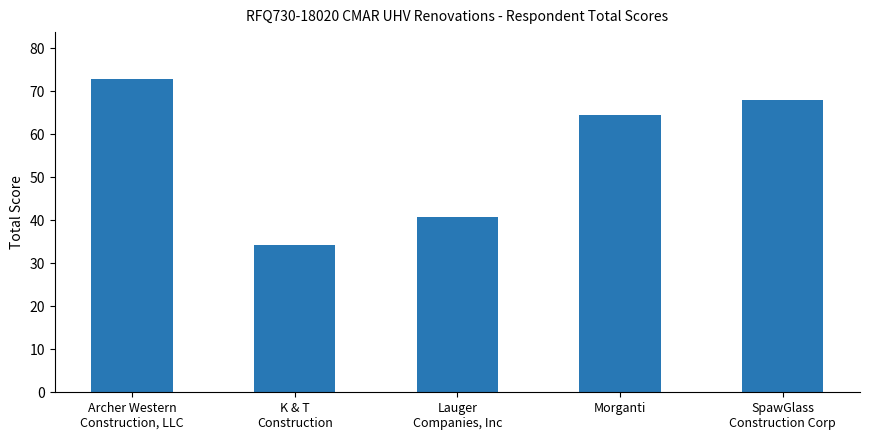

At which category does the chart reach its peak across all series?

Archer Western
Construction, LLC